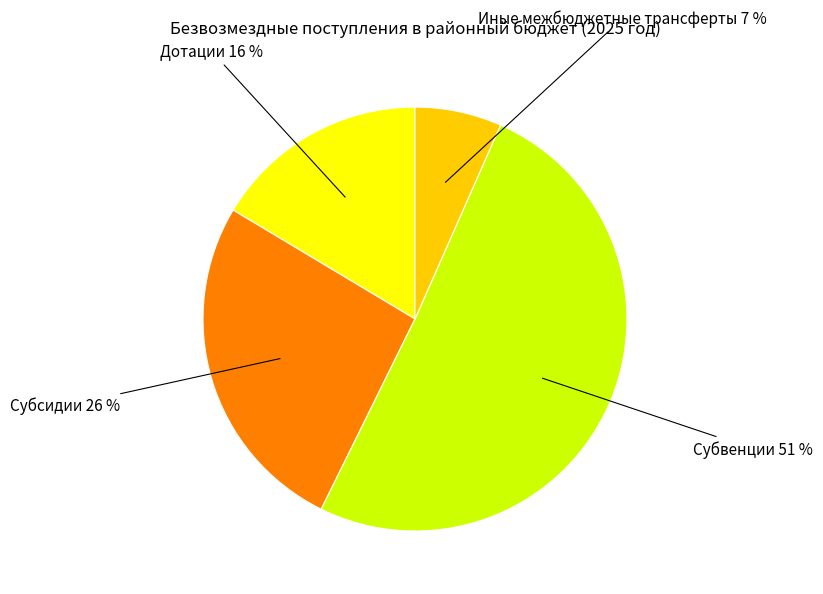

To the nearest percent, what is the average slice percentage?

25%